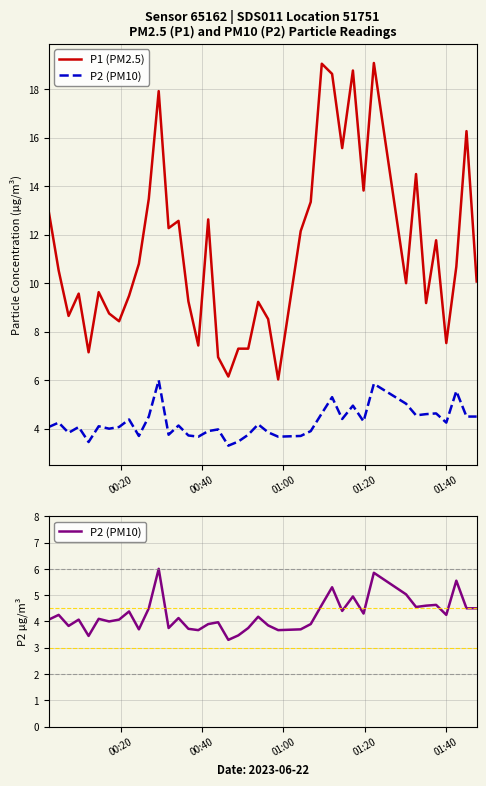

True or false: P1 (PM2.5) and P2 (PM10) cross at least once.

False